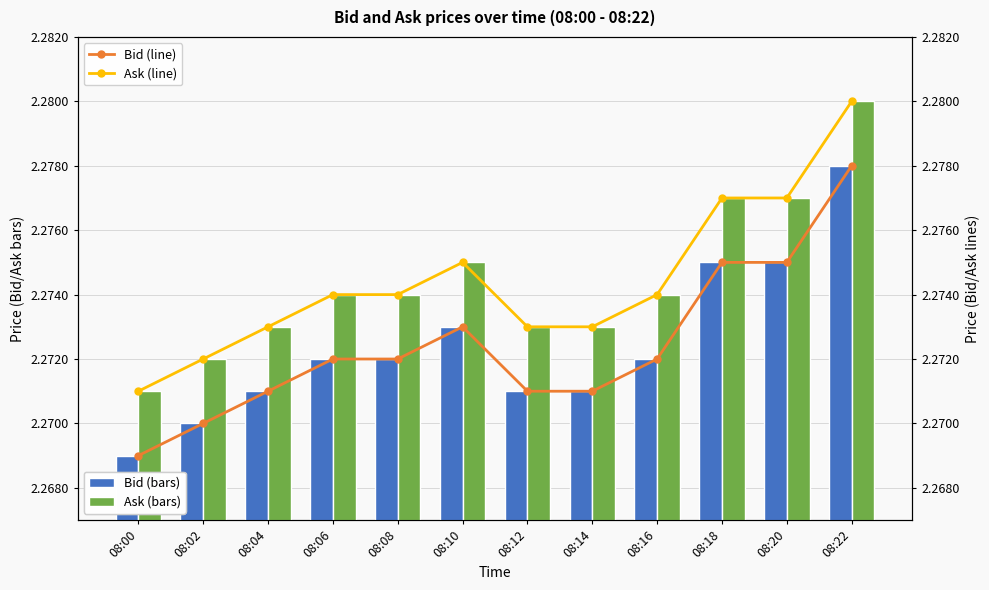

At which category is the sum across all series the highest?

08:22